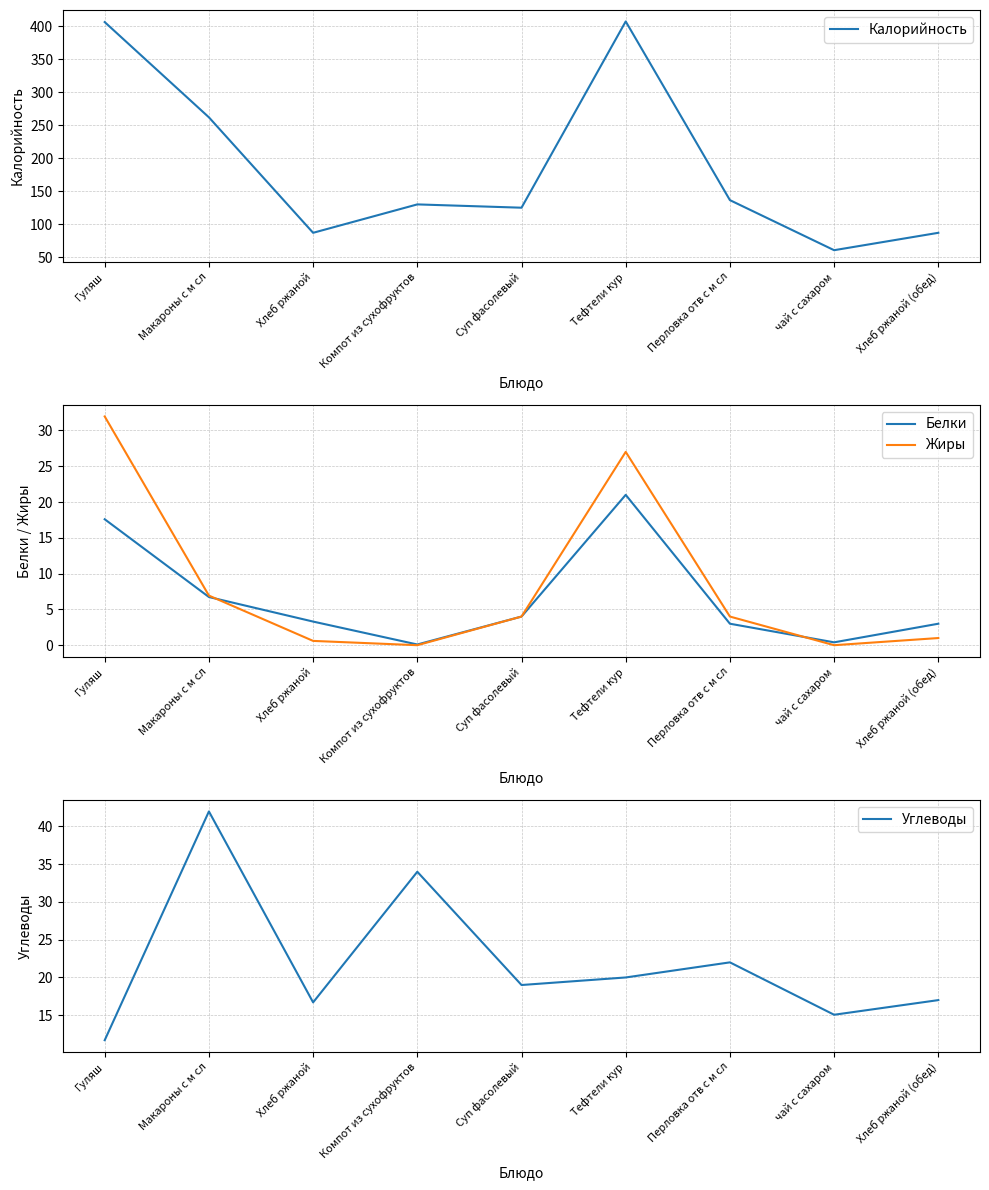

At which label does Калорийность first exceed 130?

Гуляш